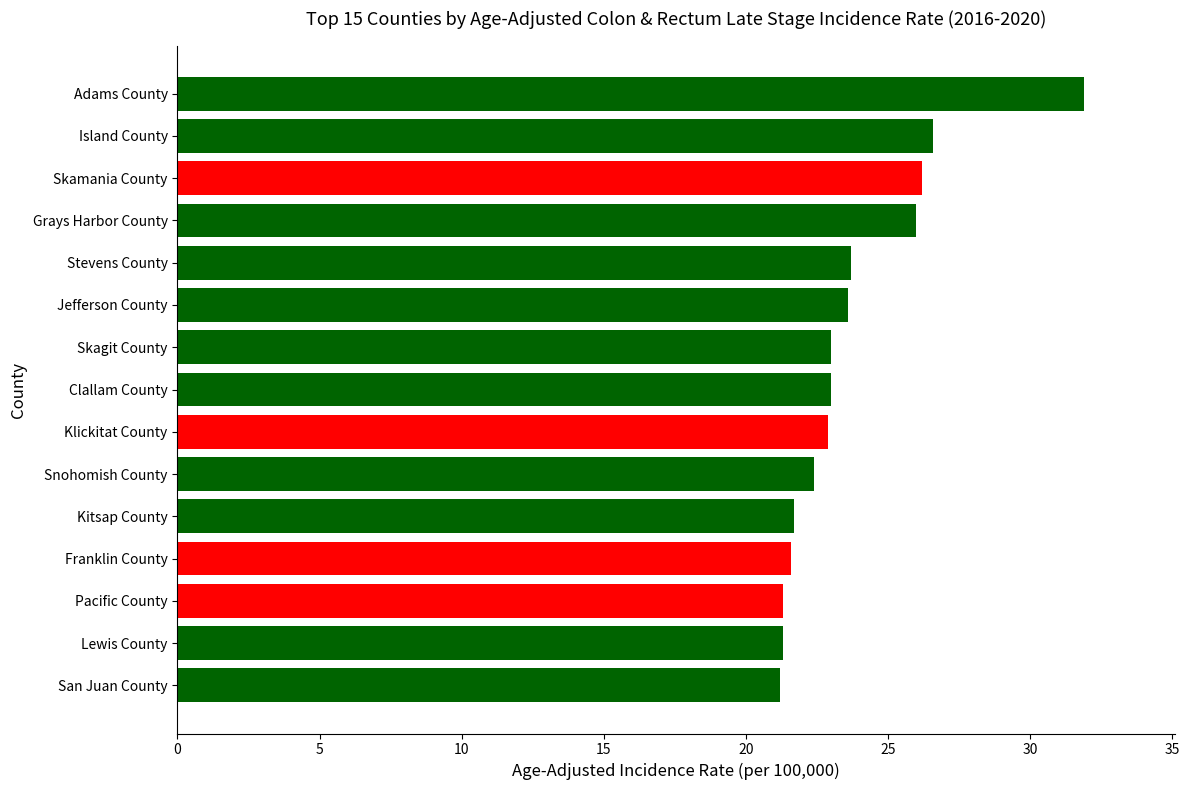

What is the smallest value displayed?

21.2